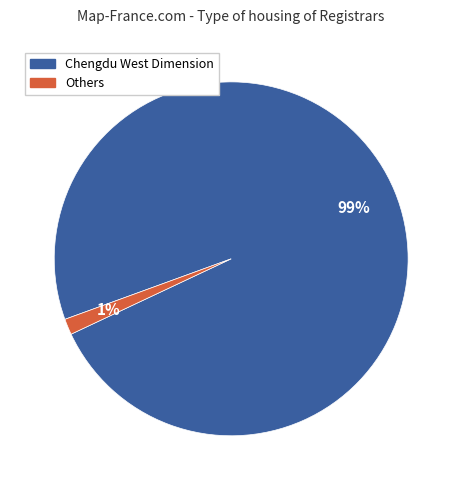

Between Chengdu West Dimension and Others, which is larger?

Chengdu West Dimension